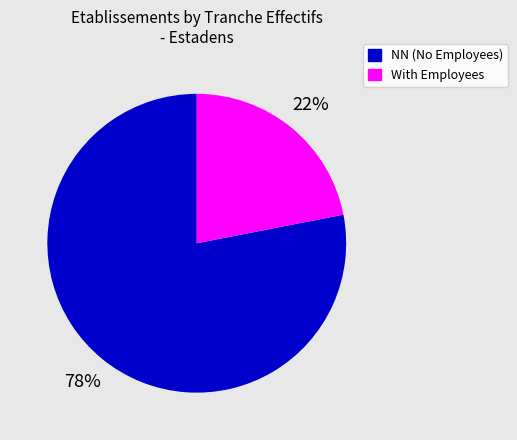

To the nearest percent, what is the difference between the largest and smallest slice percentages?

56%